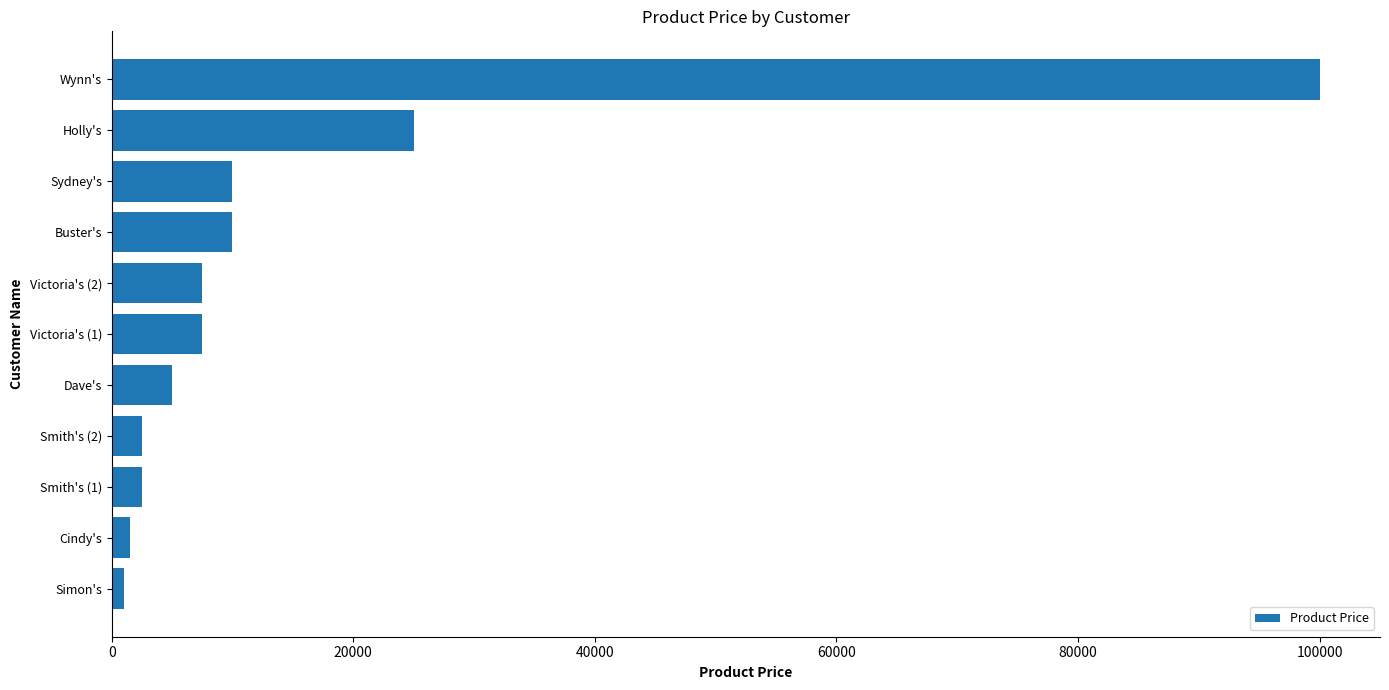

Does the chart contain stacked bars?

No